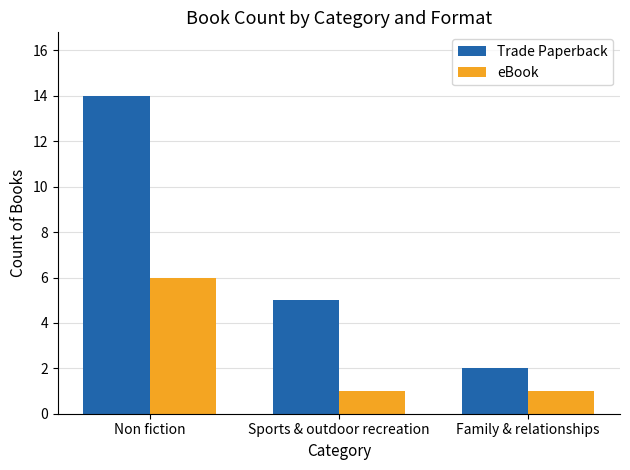

Which series has the largest total across all categories?

Trade Paperback